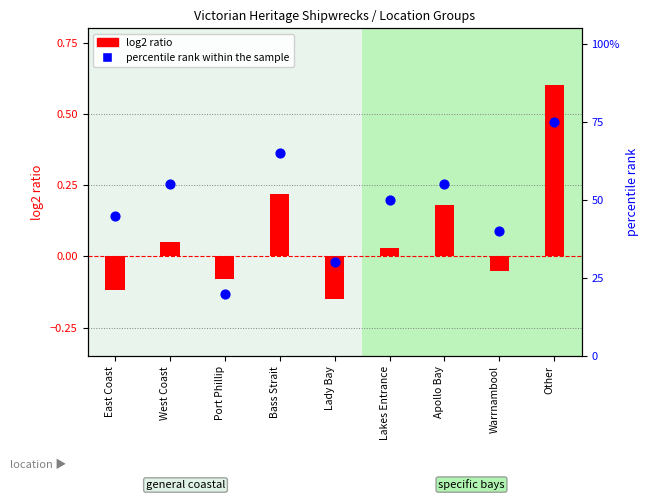

What is the change in value from Lakes Entrance to Apollo Bay?

+0.1